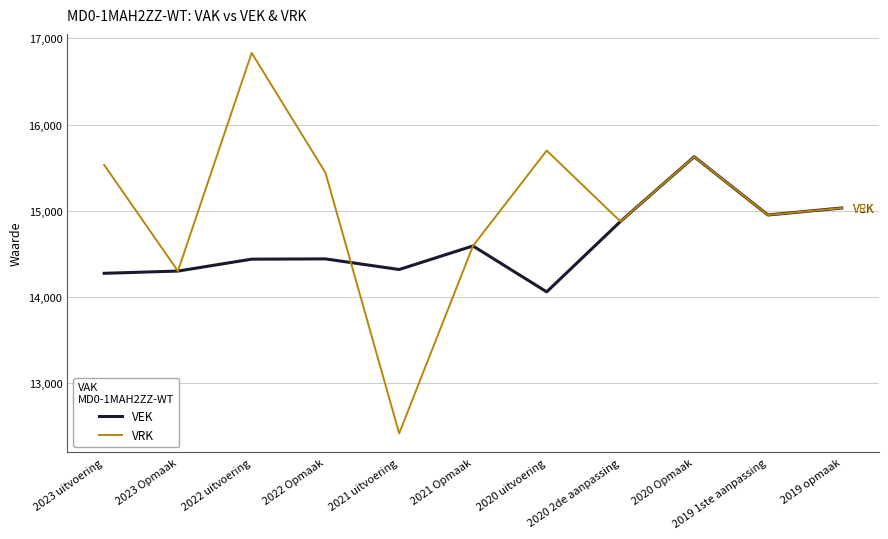

Rank the series by their maximum value, from lowest to highest.

VEK, VRK